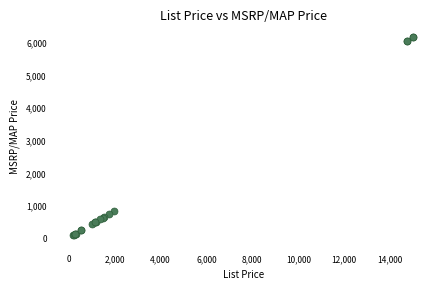

What Y value in the scatter plot is closest to 3116?

804